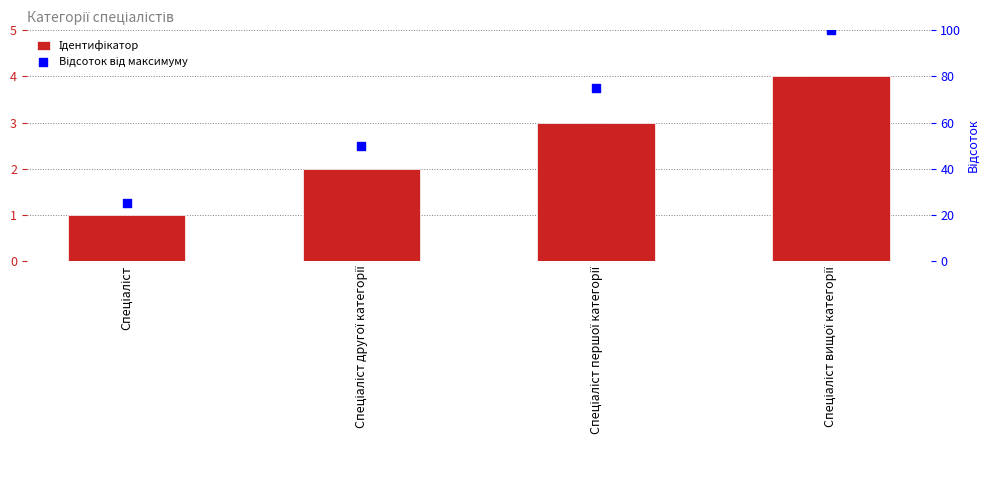

Is the value of Ідентифікатор at Спеціаліст вищої категорії greater than the value of Відсоток від максимуму at Спеціаліст?

No